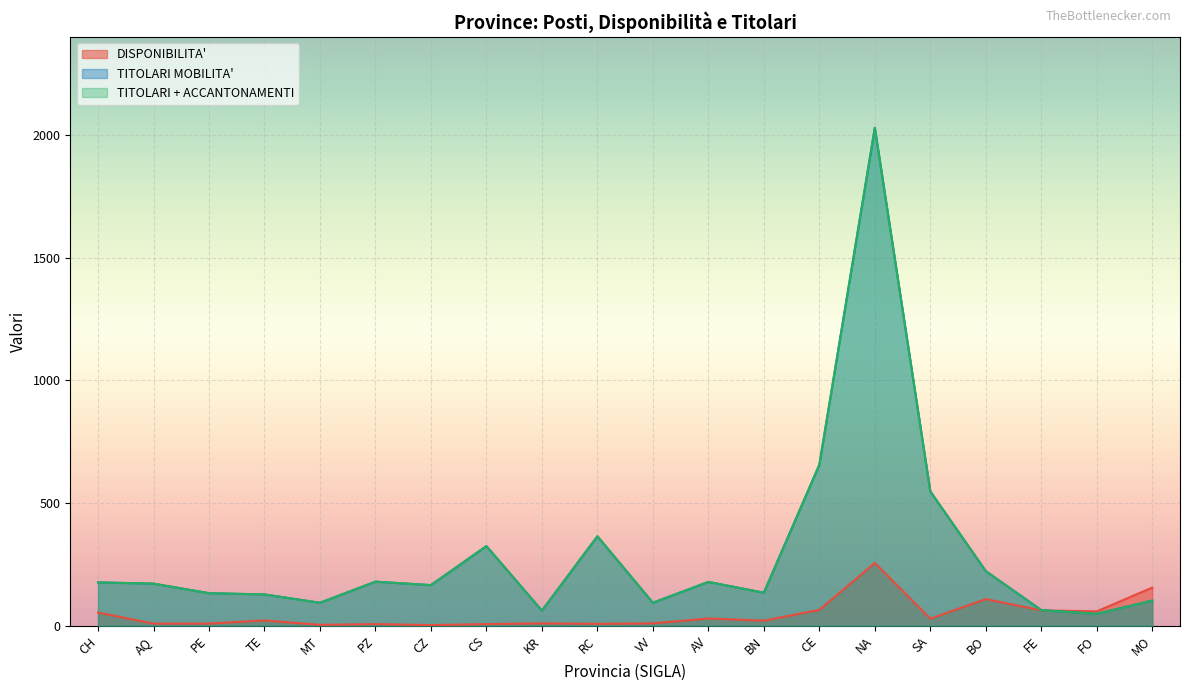

Between FE and RC, which is larger?

FE